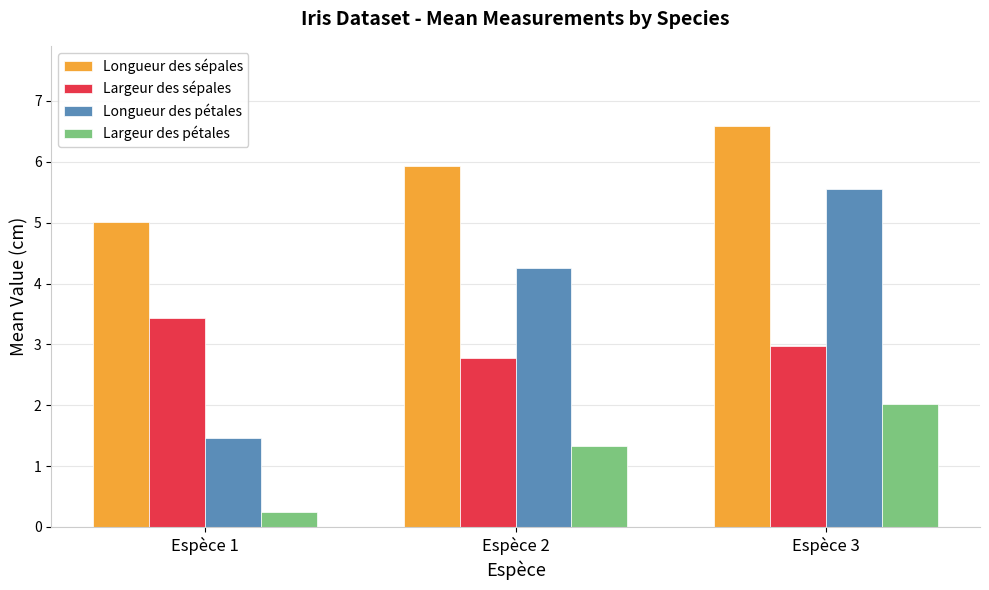

Reading left to right, list all the values displayed in this chart.

Longueur des sépales: Espèce 1=5.0	Espèce 2=5.9	Espèce 3=6.6
Largeur des sépales: Espèce 1=3.4	Espèce 2=2.8	Espèce 3=3.0
Longueur des pétales: Espèce 1=1.5	Espèce 2=4.3	Espèce 3=5.6
Largeur des pétales: Espèce 1=0.2	Espèce 2=1.3	Espèce 3=2.0